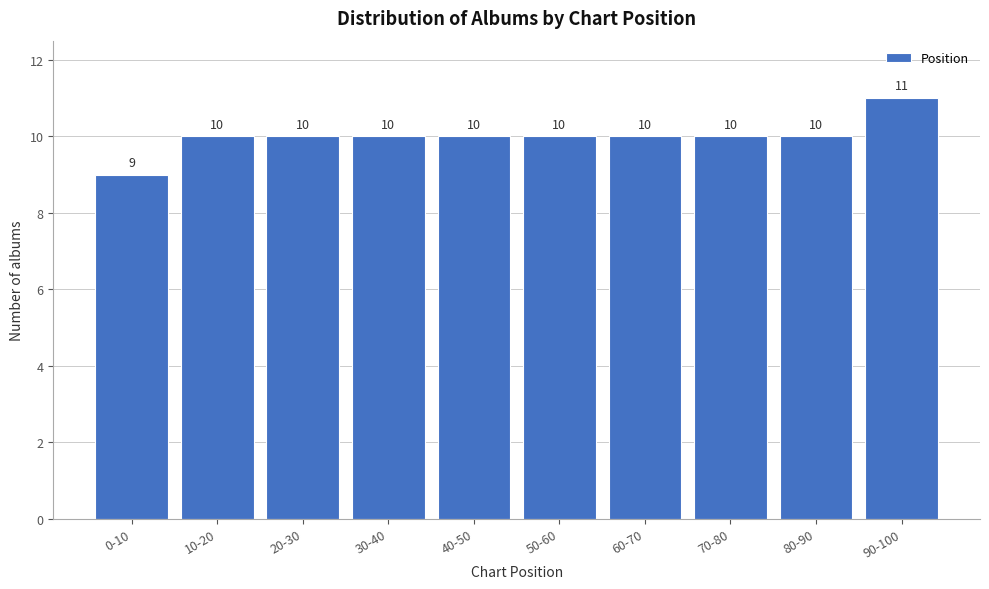

Reading right to left, list all the values displayed in this chart.

90-100=11	80-90=10	70-80=10	60-70=10	50-60=10	40-50=10	30-40=10	20-30=10	10-20=10	0-10=9